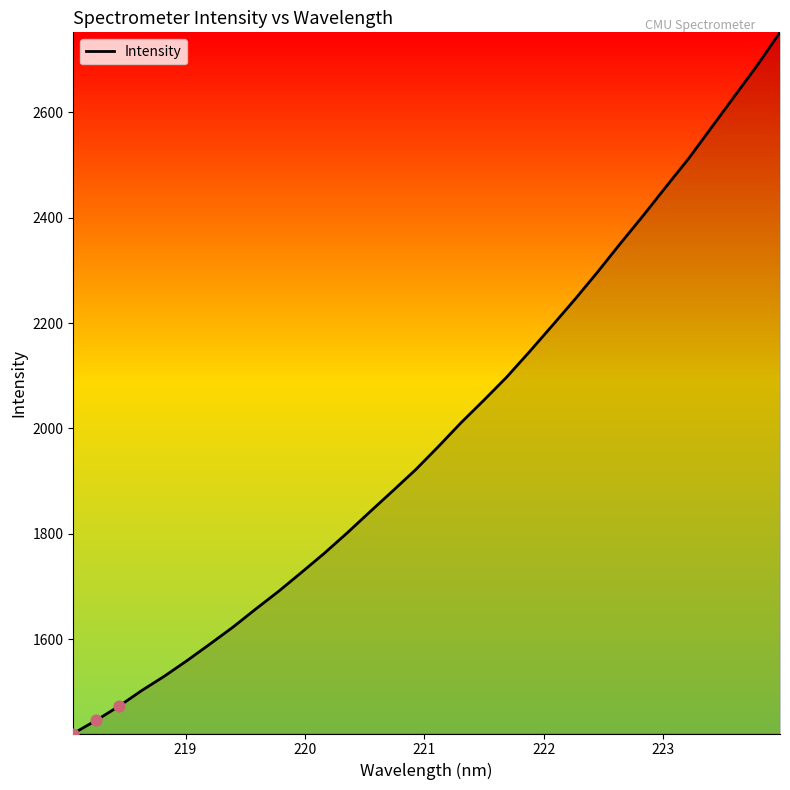

What is the difference between the maximum and minimum values?

1331.2